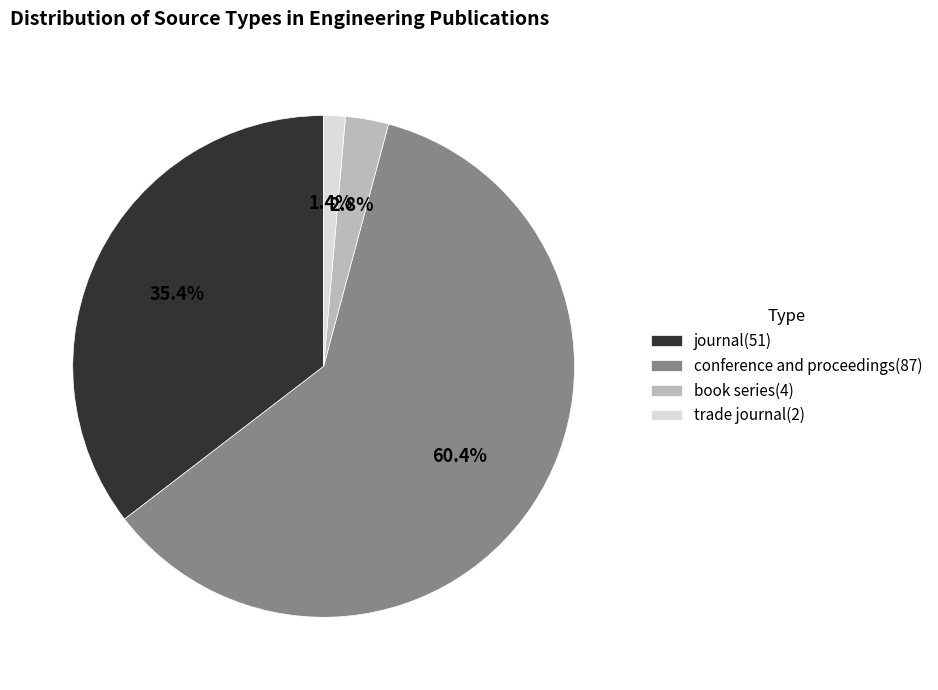

Which category has the biggest portion of the pie?

conference and proceedings